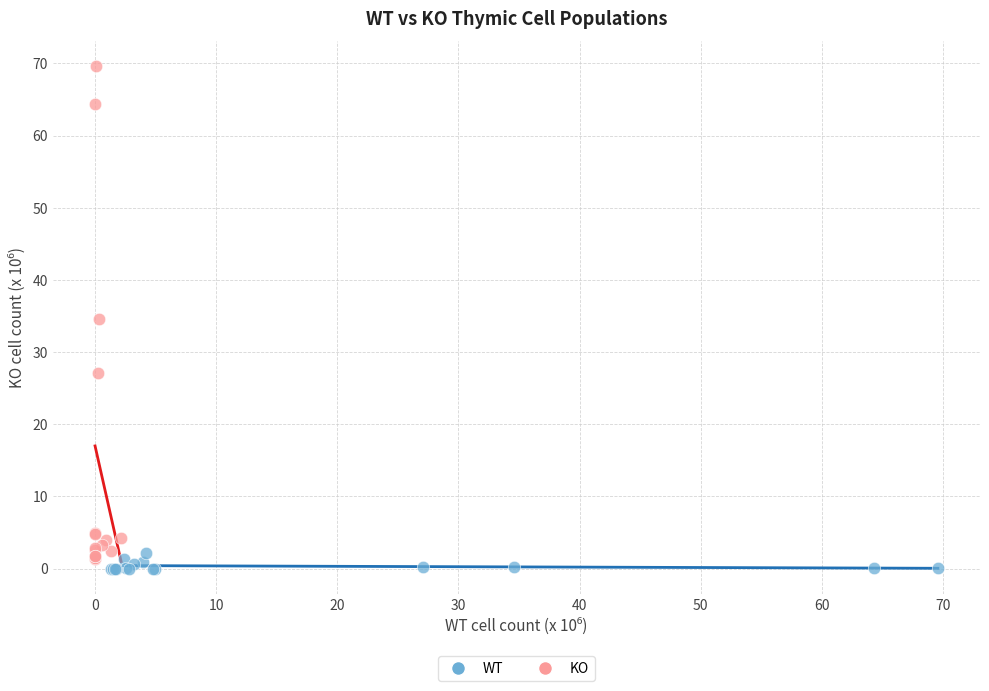

Which series reaches the minimum Y coordinate?

WT